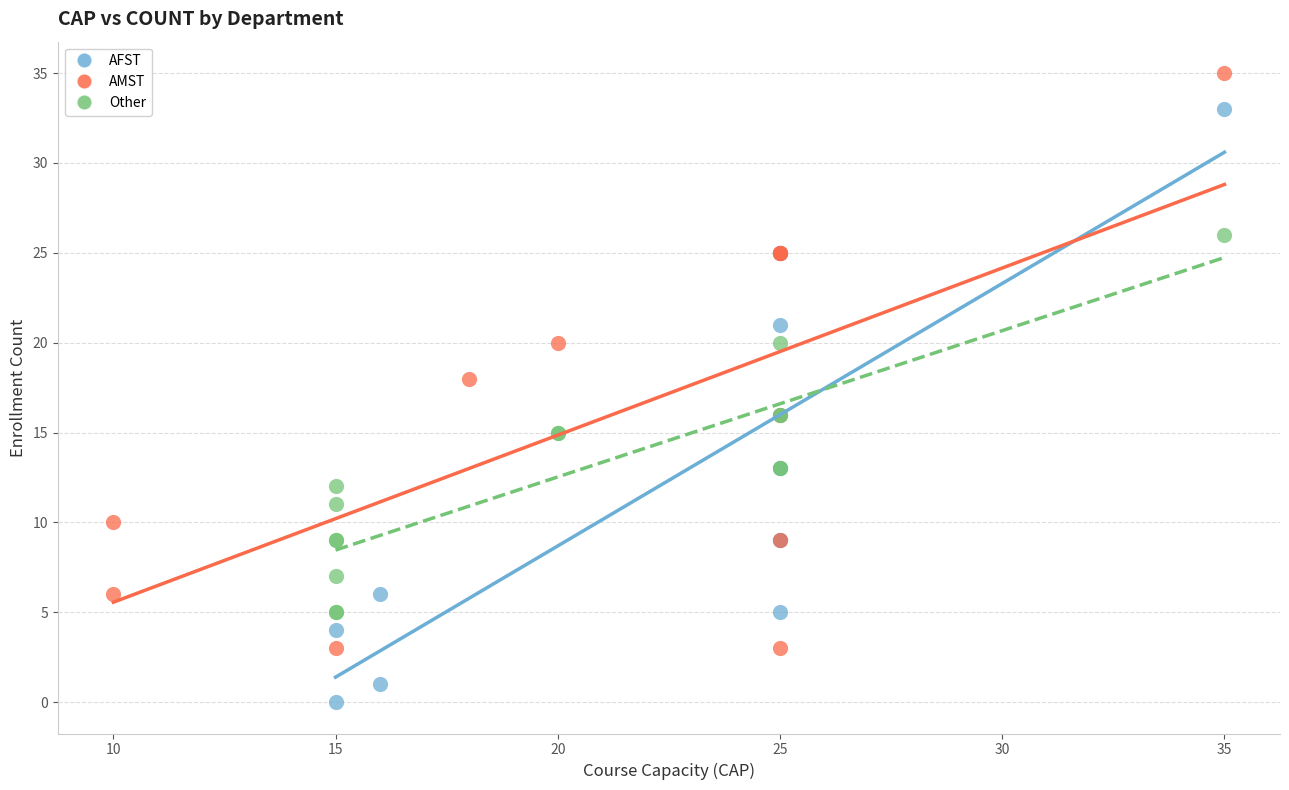

Which series has the largest Y range (max minus min)?

AFST